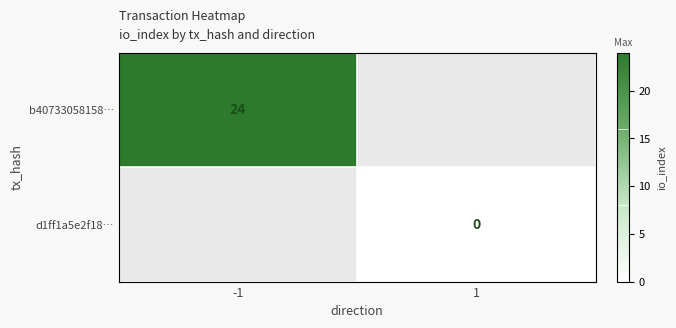

Count the number of categories in the chart.

2